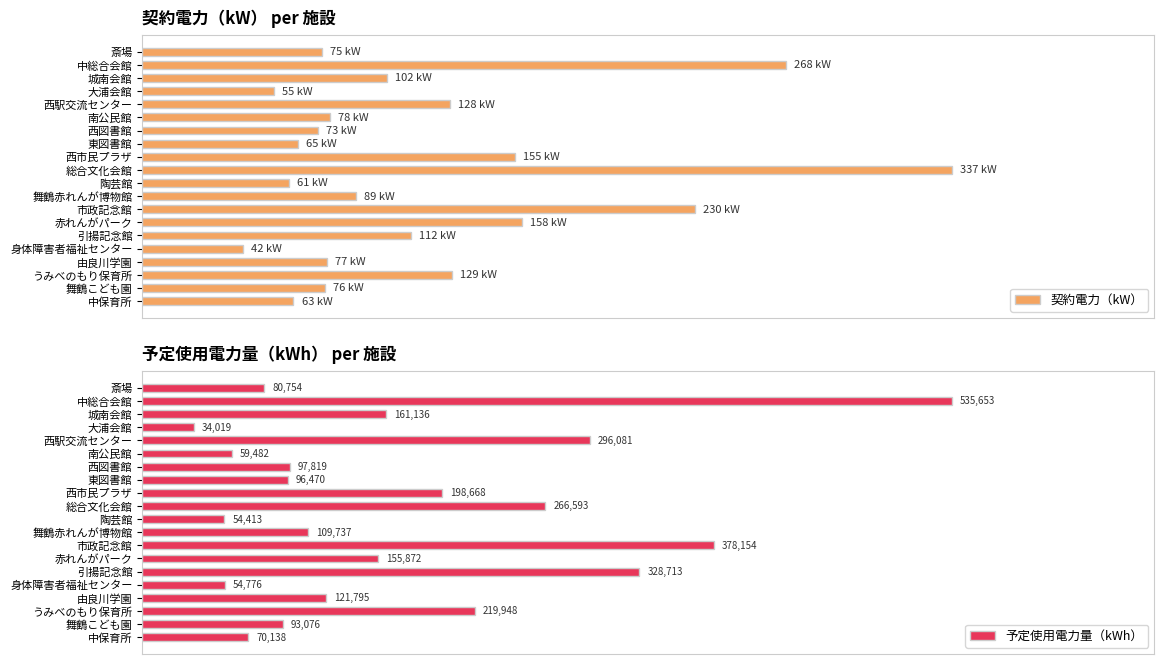

What are all the series names shown in the legend?

契約電力（kW）, 予定使用電力量（kWh）